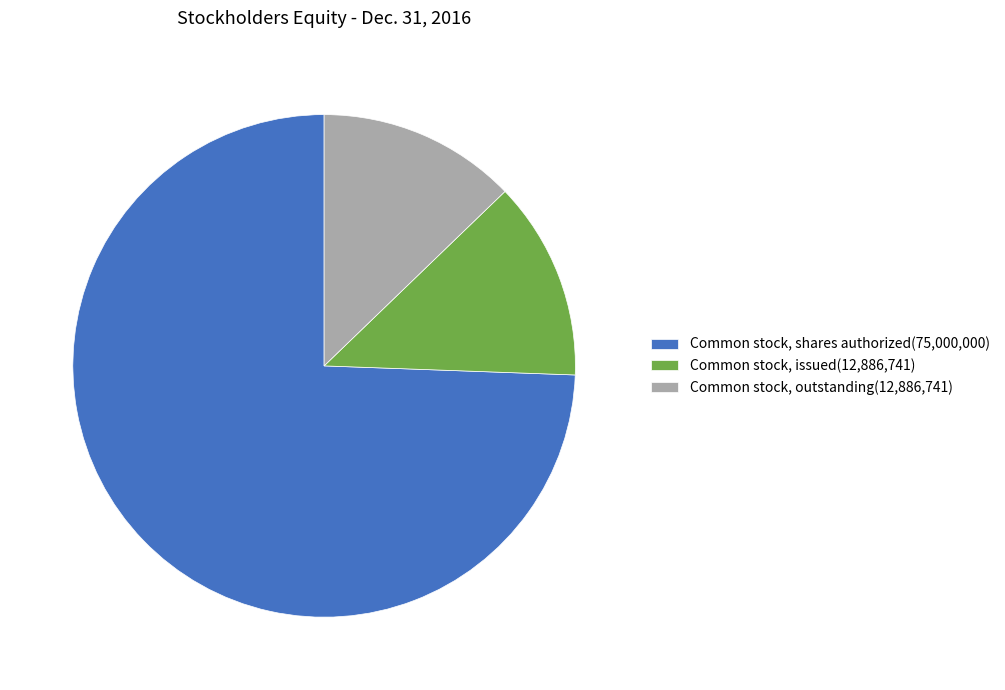

Approximately how many times larger is the value at Common stock, issued compared to Common stock, shares authorized?

0.2